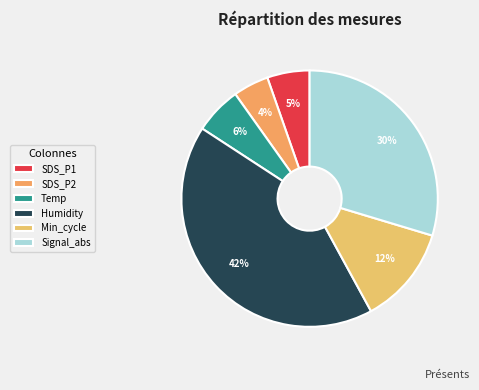

Is there a majority slice in this chart?

No